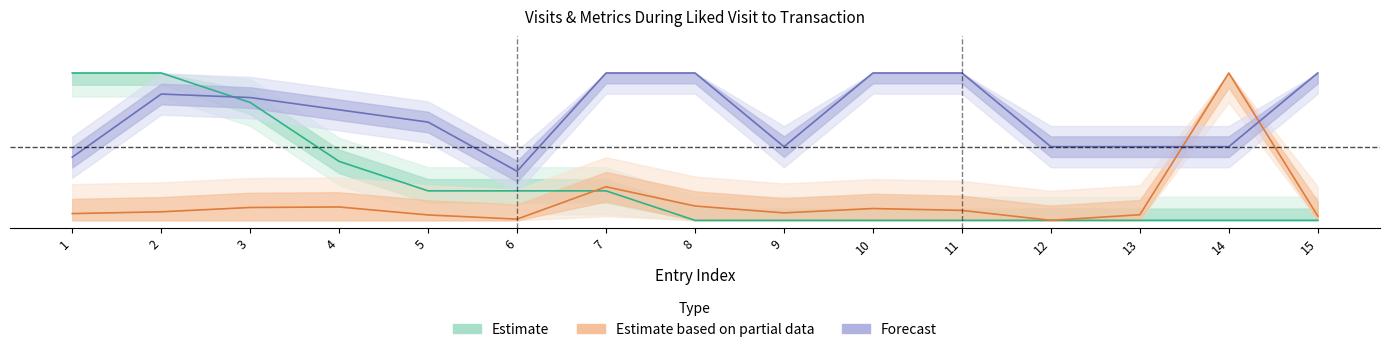

What is the value of the Forecast point at the 5th from the left?

0.7